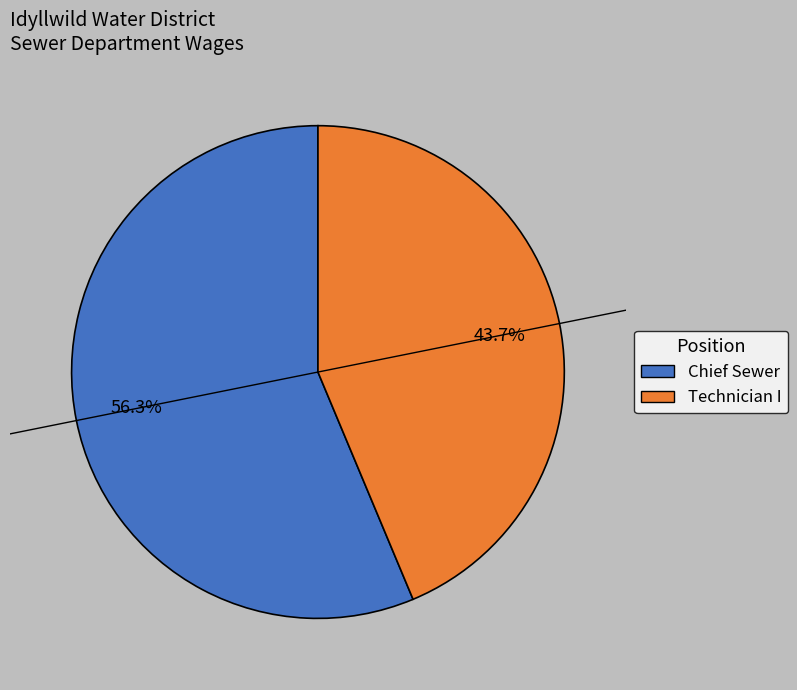

True or false: Chief Sewer accounts for 56% of the total.

True